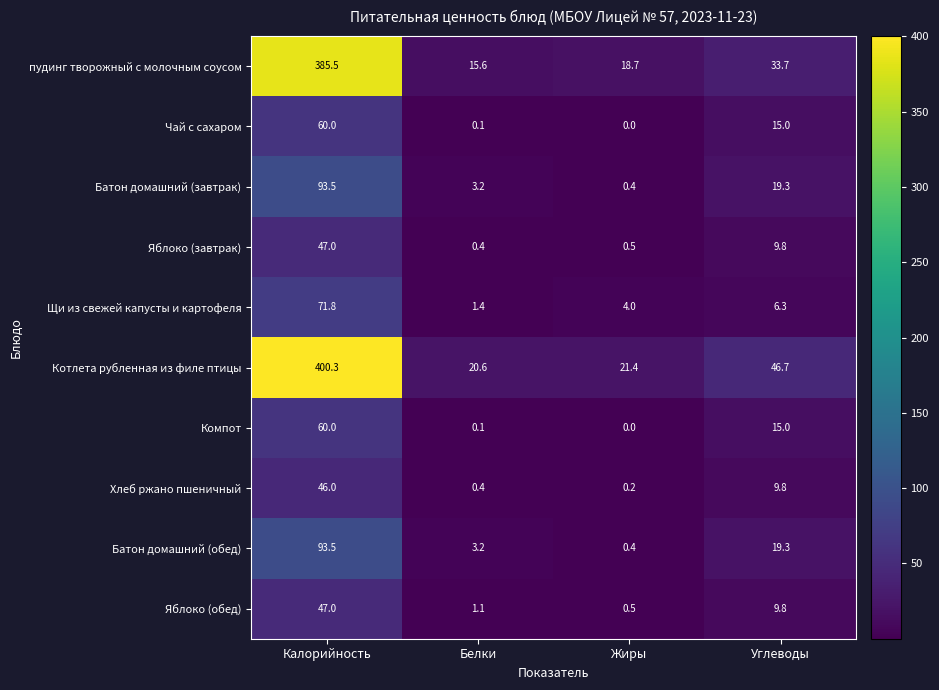

Where does the Чай с сахаром series first go above 15?

Калорийность